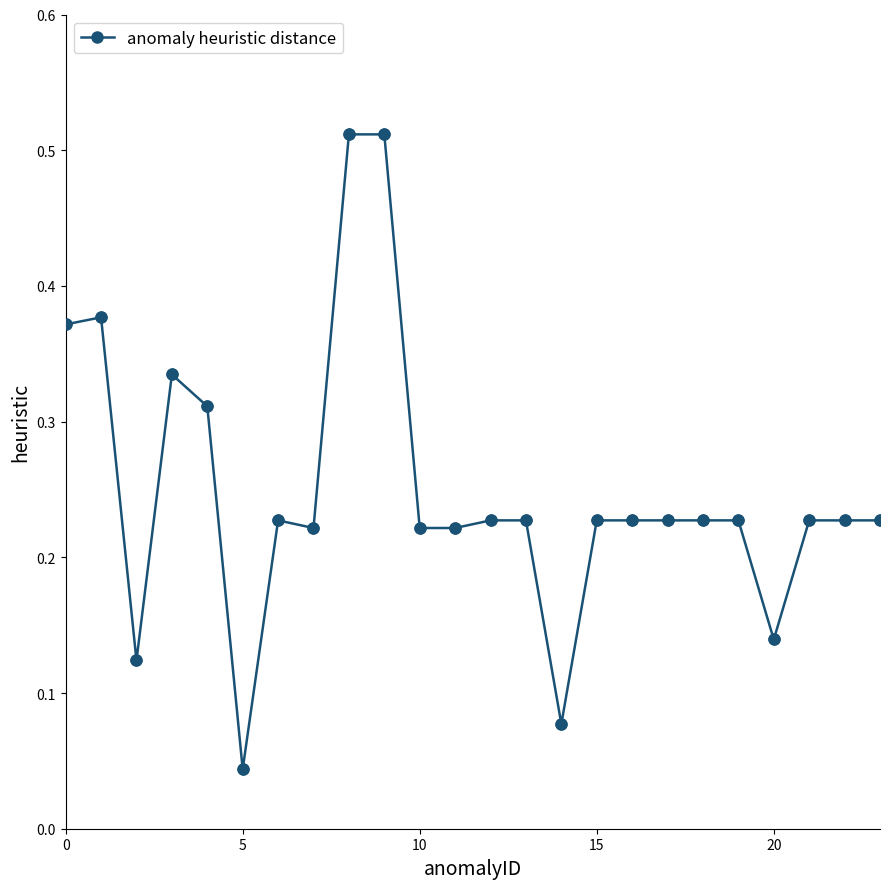

What is the sum of all values?

6.0